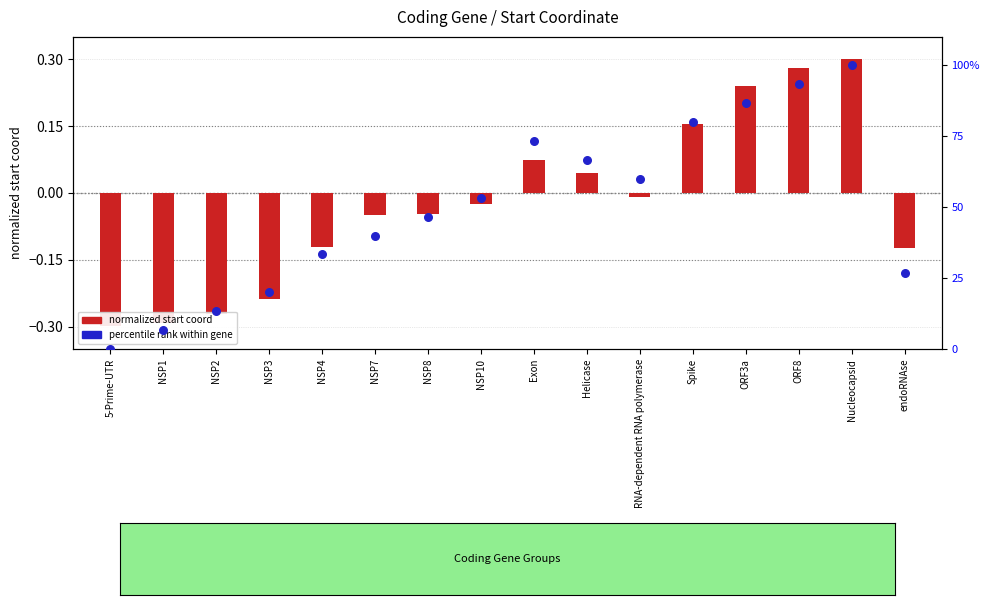

Which series contains the lowest Y value?

normalized start coord